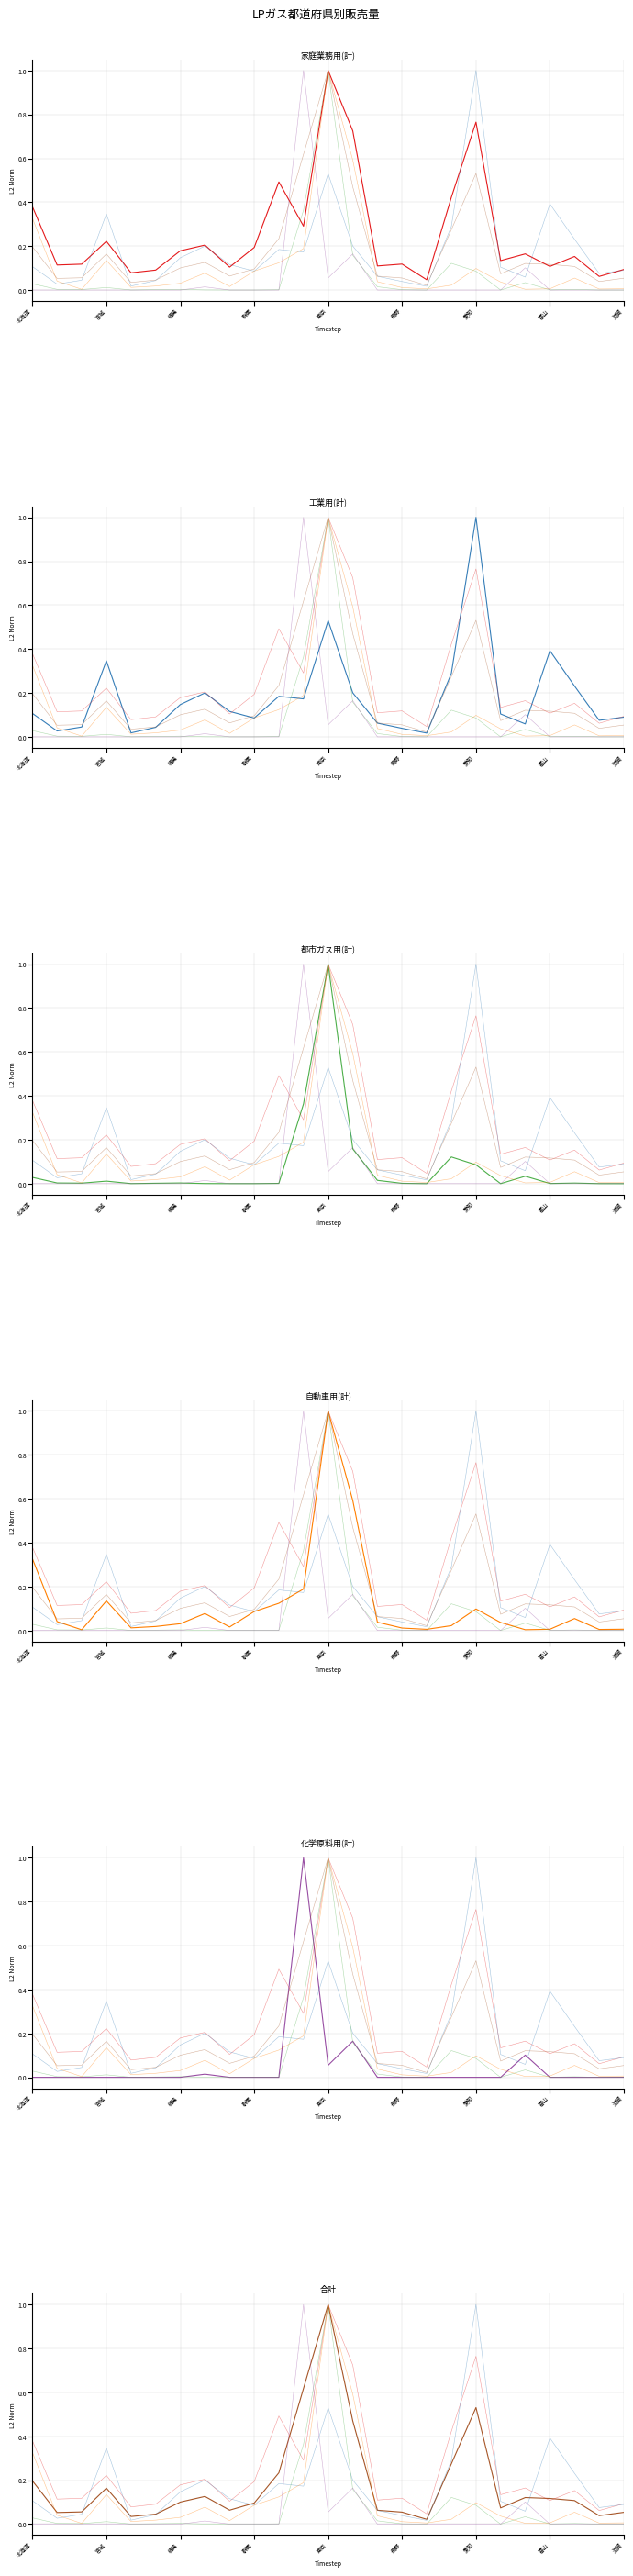

True or false: 都市ガス用(計) and 合計 cross at least once.

False